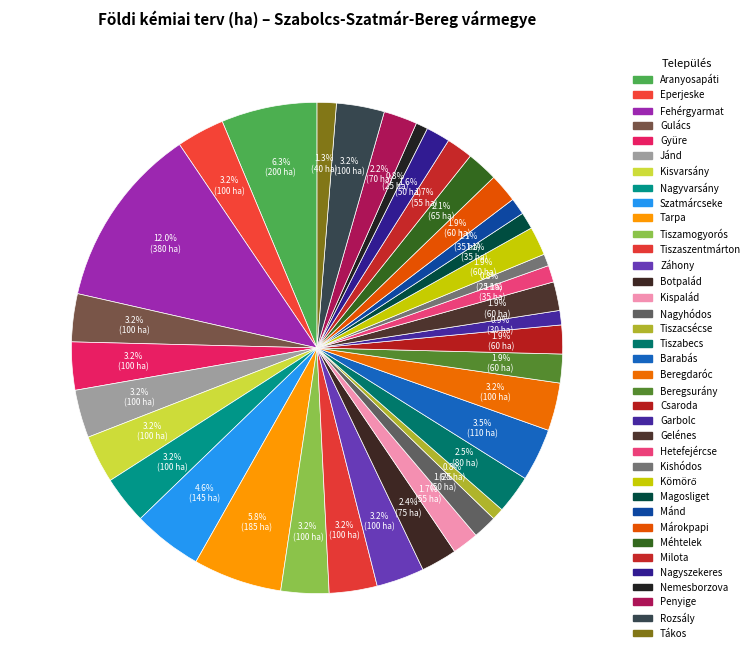

The Barabás slice represents 1% of the pie. True or false?

False